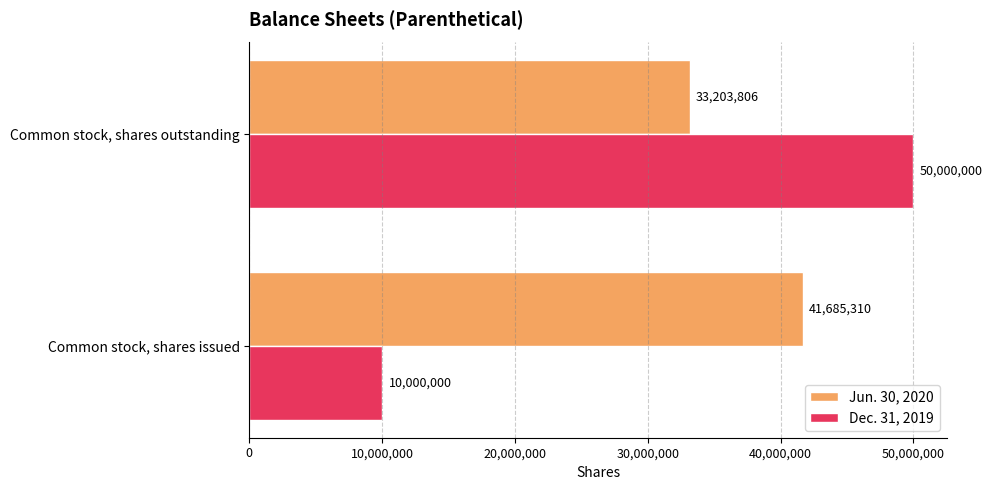

What is the difference between the maximum and minimum values in the Jun. 30, 2020 series?

8481504